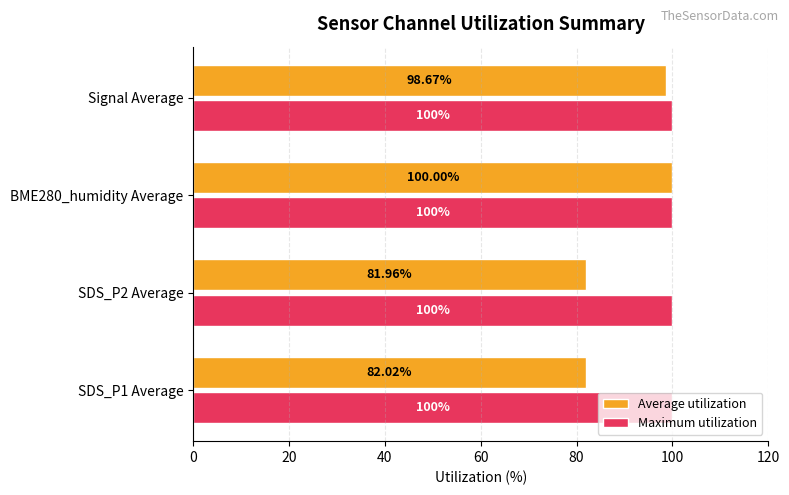

Which series has the largest total across all categories?

Maximum utilization